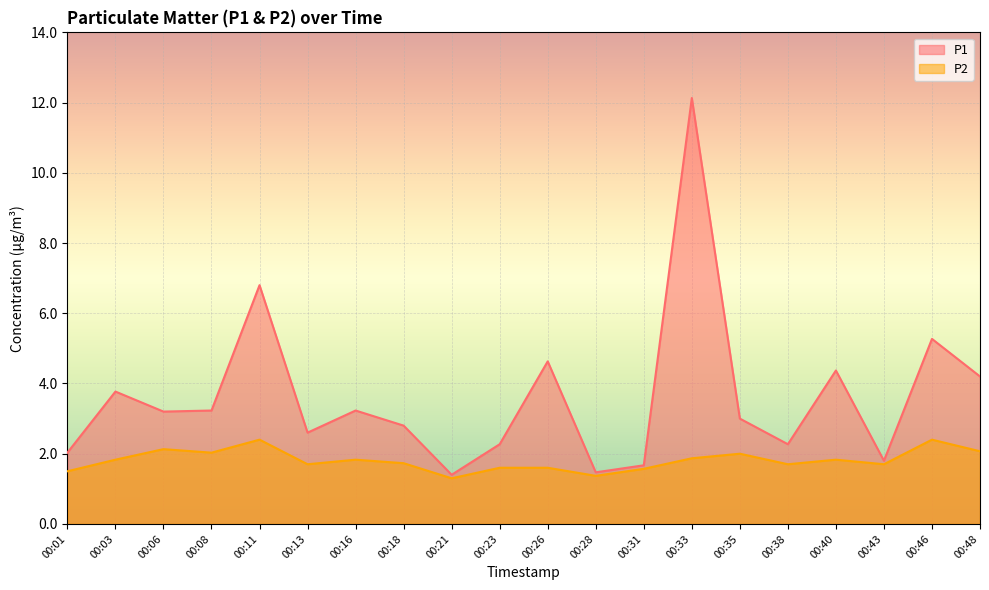

What is the difference between the maximum and minimum values in the P2 series?

1.1